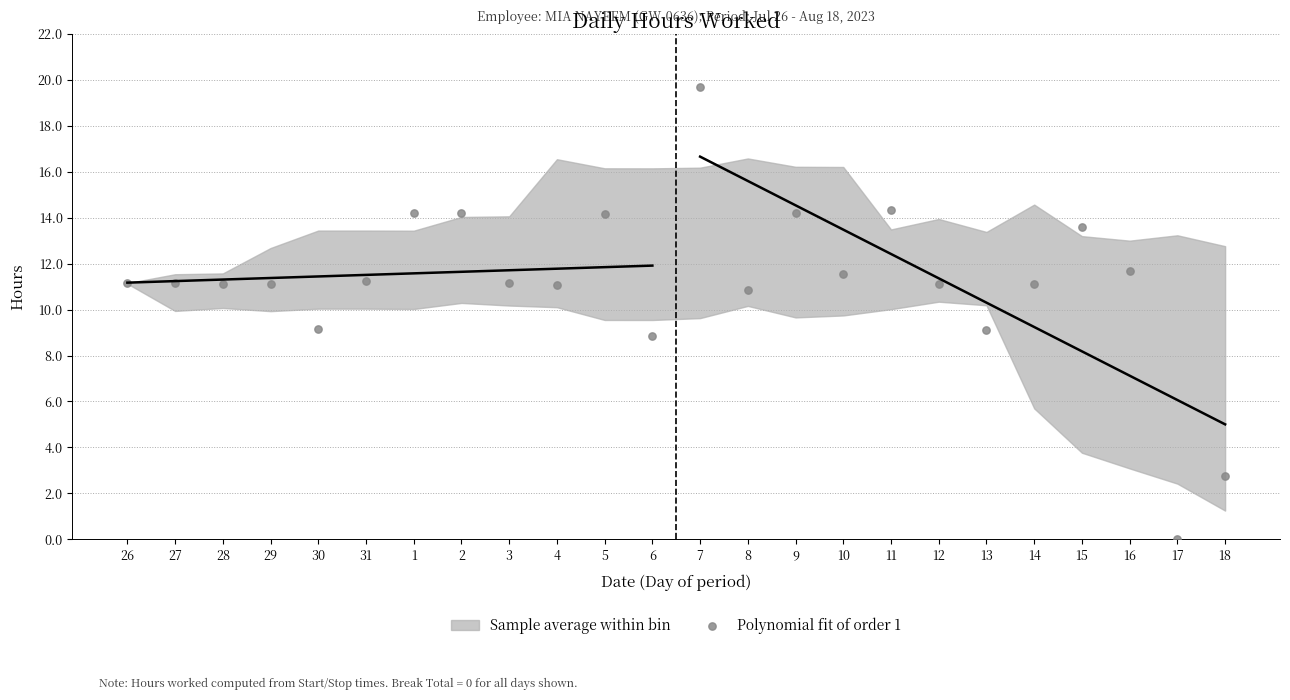

What is the range of Y values (max minus min)?

19.7